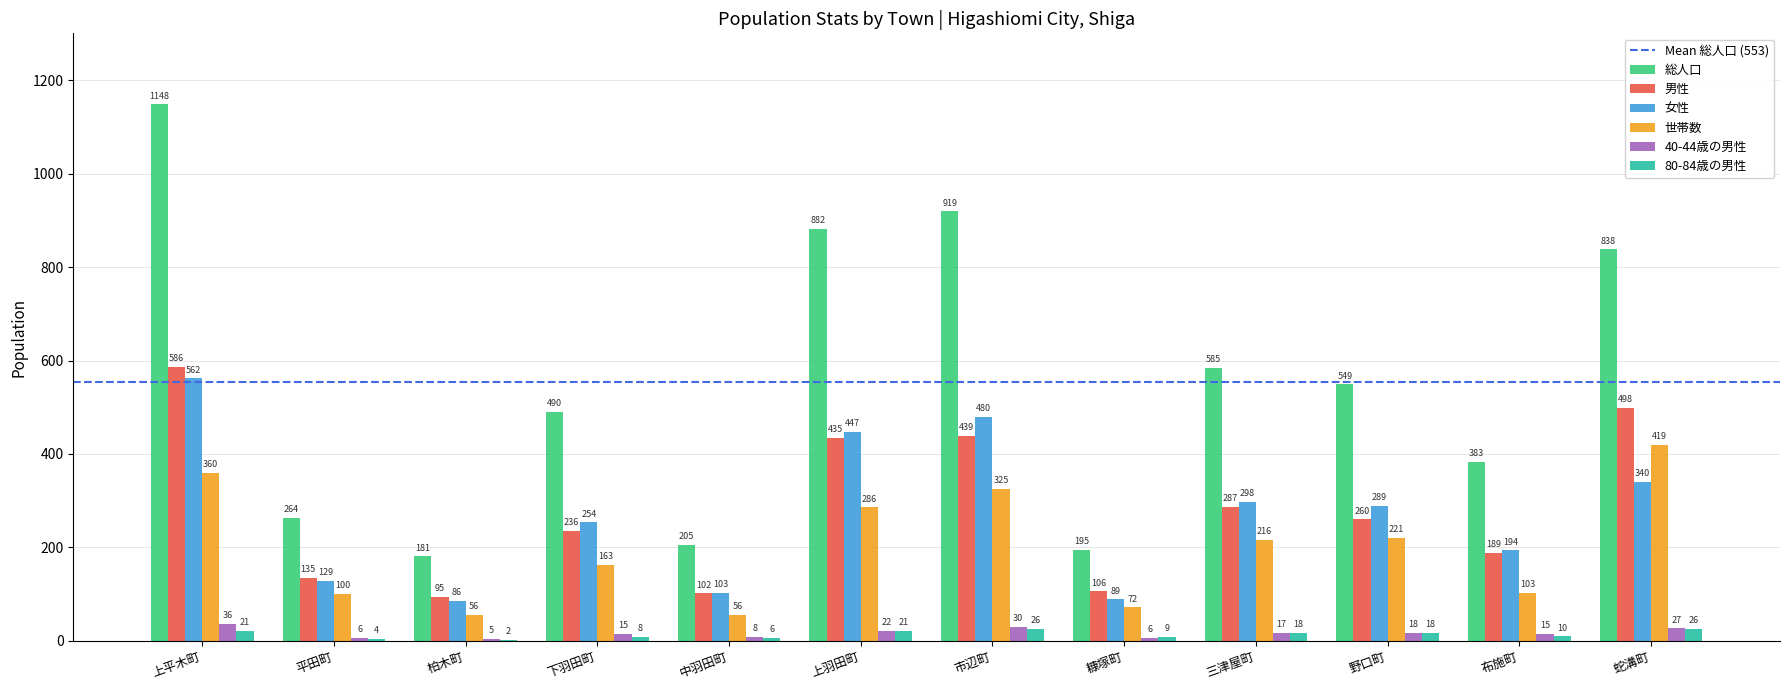

At which label is 女性 closest to 324?

蛇溝町